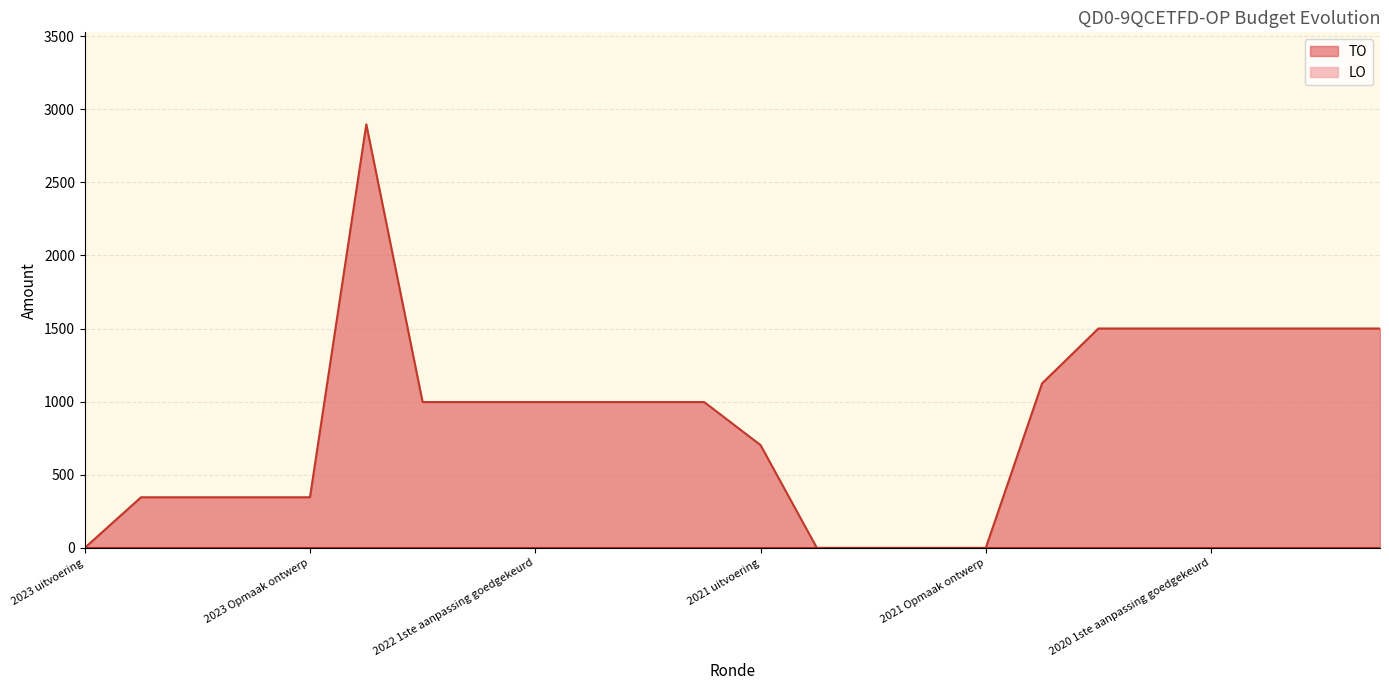

Which category has the lowest value across all series?

2023 uitvoering